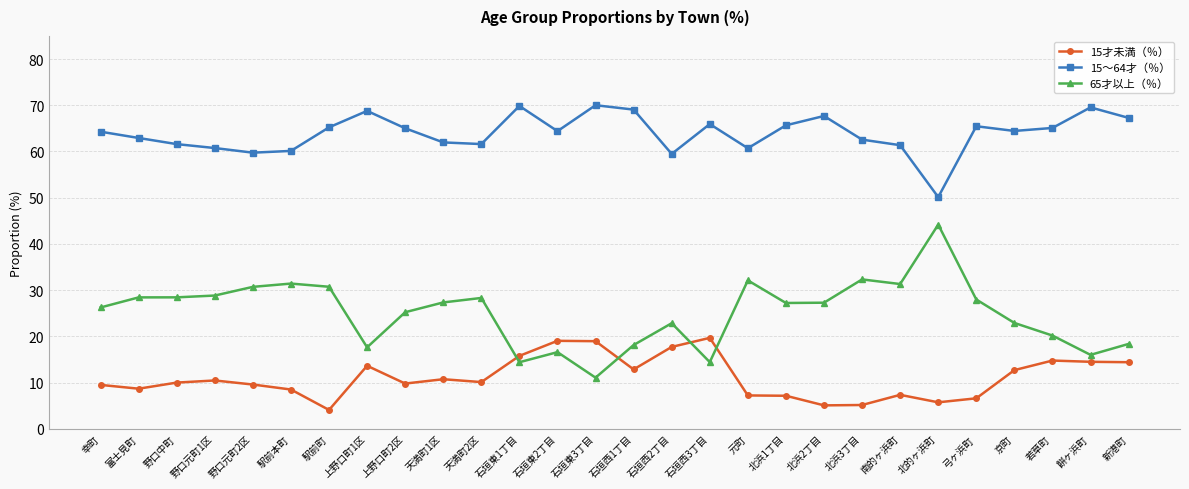

What is the sum of all 15才未満（％） values?

309.2